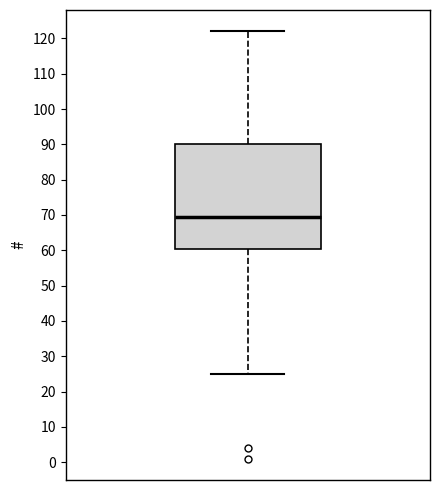

Where does the lower whisker of the box end on the y-axis? The values are not printed on the chart, so give them approximately, as read against the axis.

25